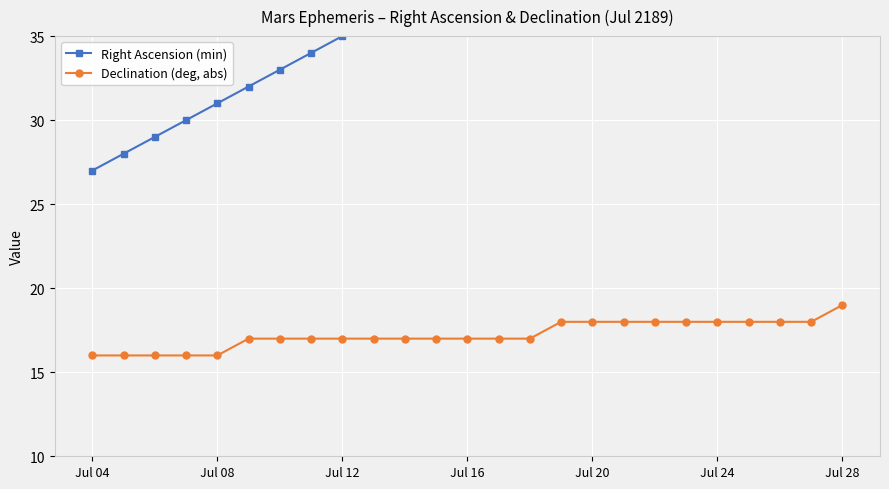

True or false: Declination (deg, abs) has a value of 7 at Jul 08.

False